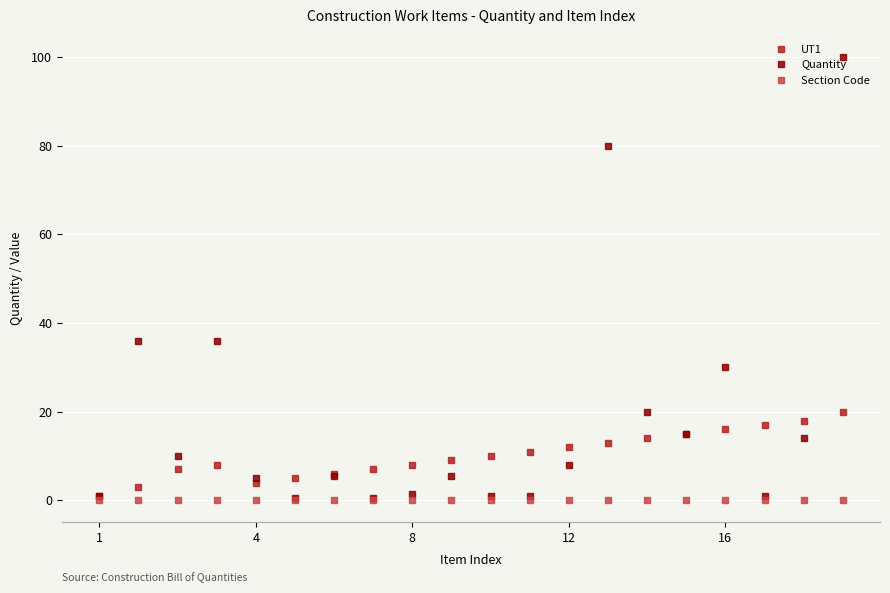

What is the value of the Quantity point at the 5th from the left?

5.0